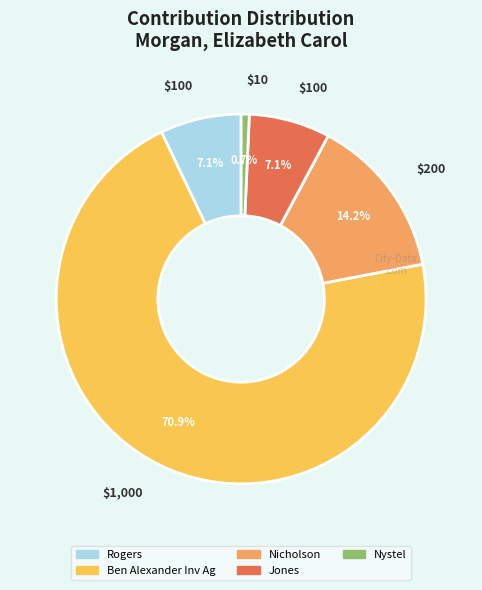

Does Nystel represent more than half of the total?

No